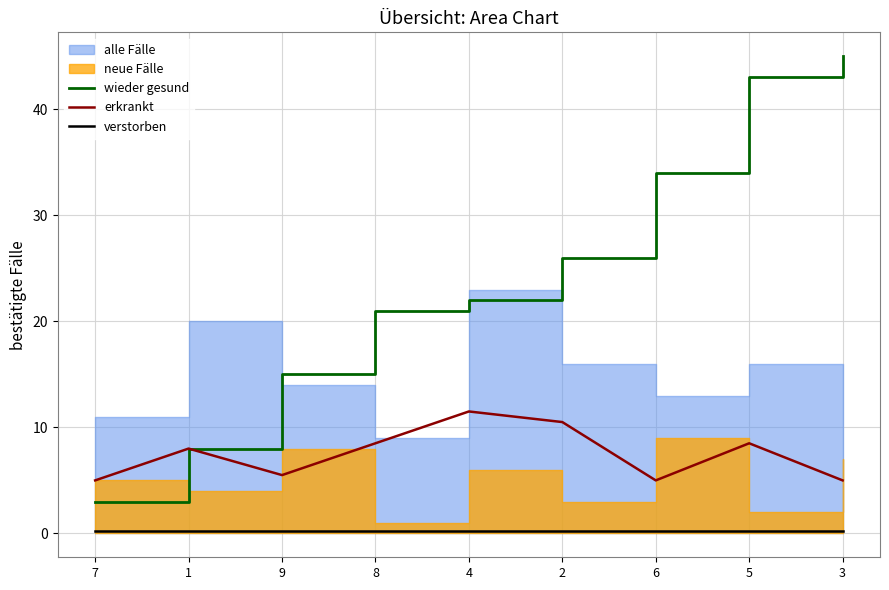

What is the label of the 6th point from the left?

2